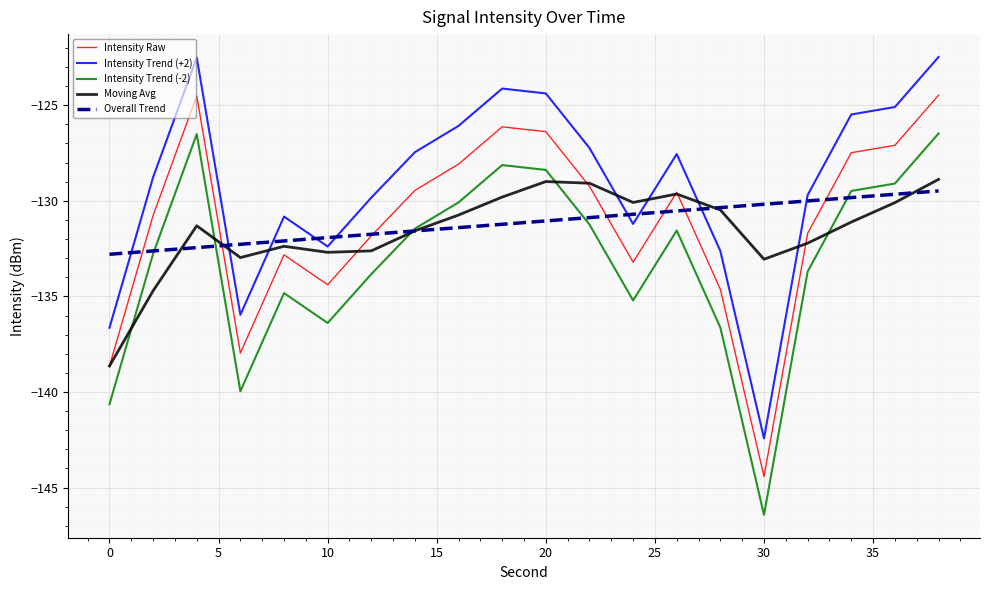

What is the greatest value displayed?

-122.5